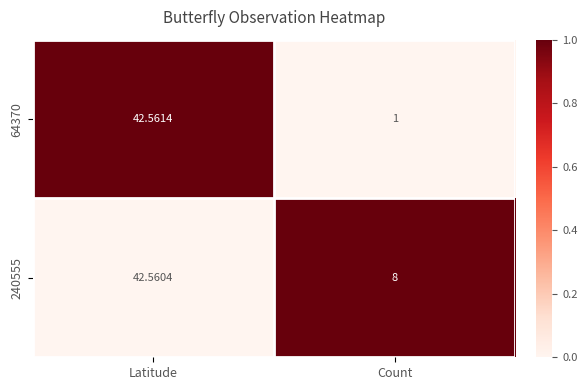

Which label corresponds to the smallest value in the chart?

Count